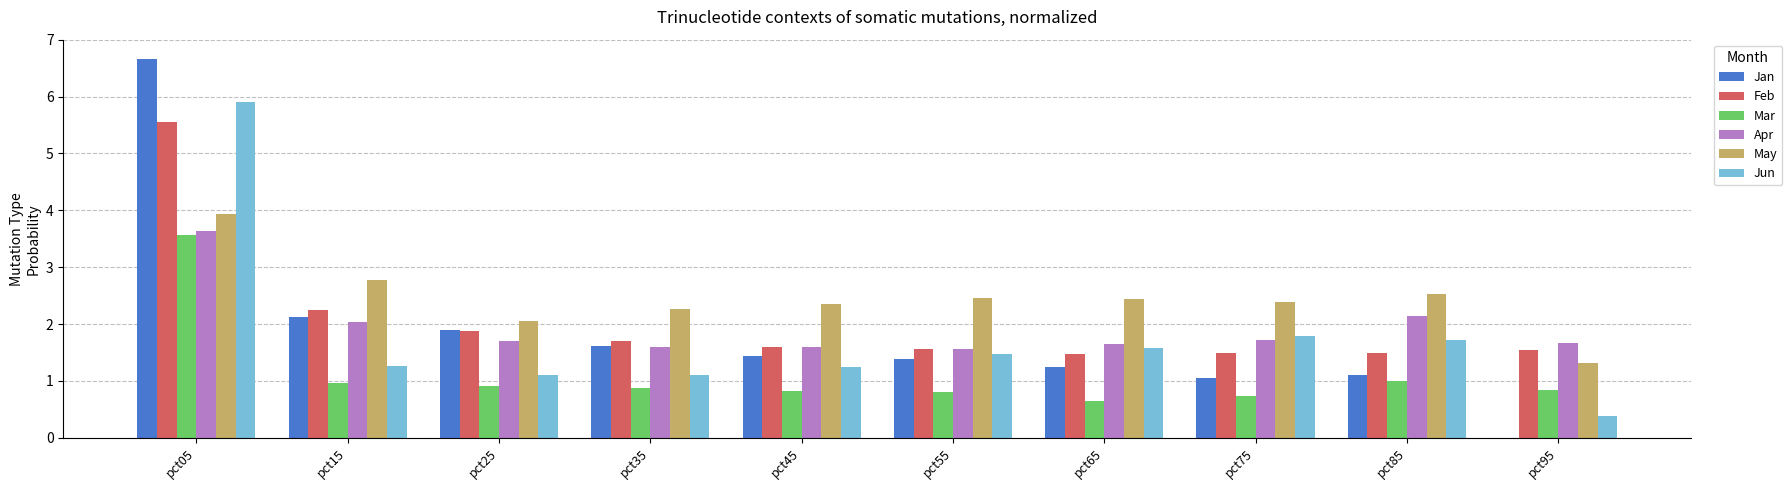

True or false: Apr has a value of 3.6 at pct15.

False